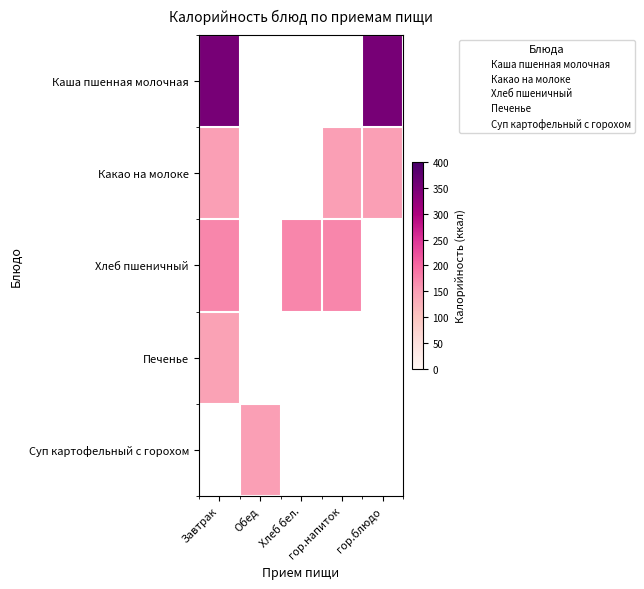

At which label does Суп картофельный с горохом reach its minimum?

Завтрак